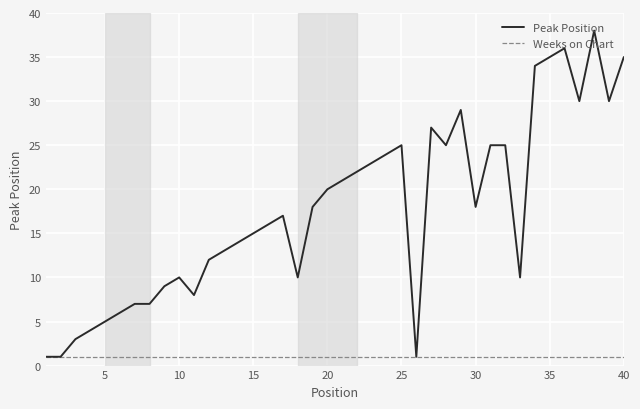

Which series has the largest total across all categories?

Peak Position